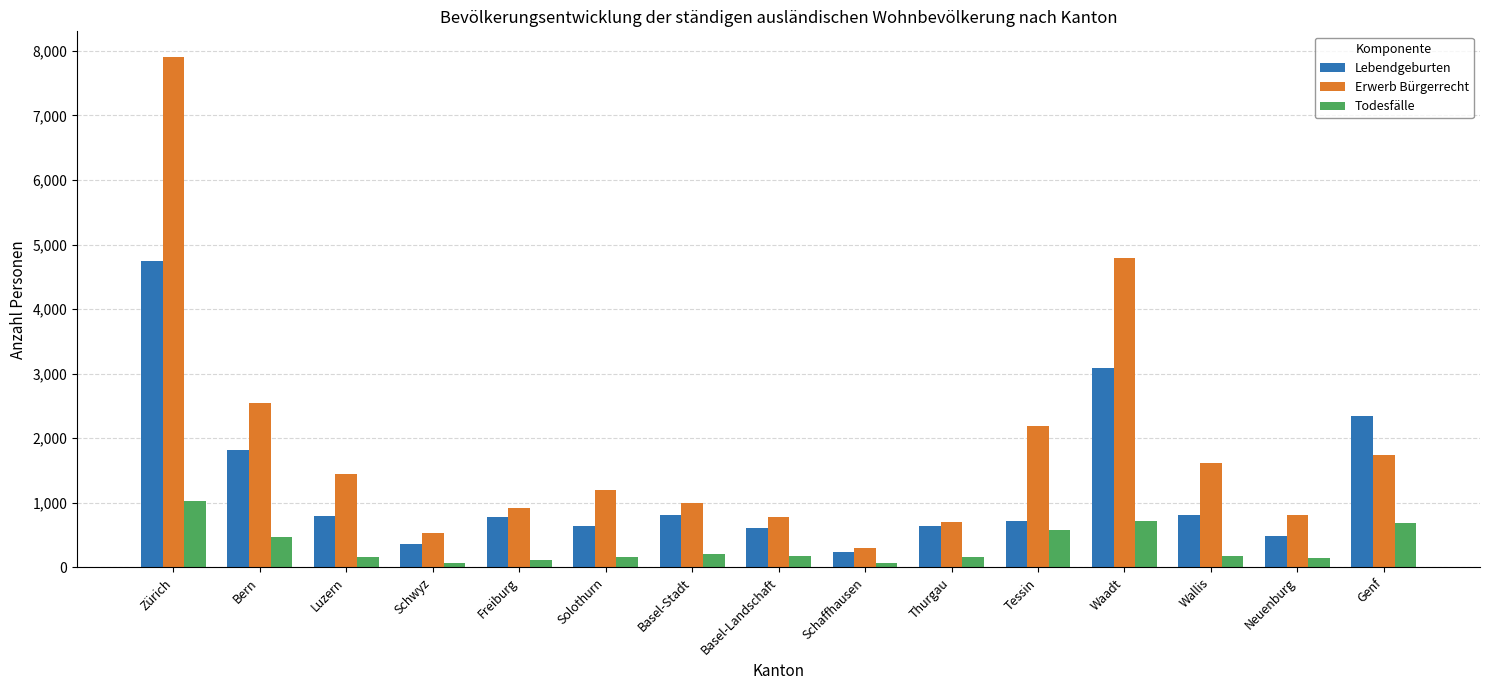

List the series in order of their peak value, lowest first.

Todesfälle, Lebendgeburten, Erwerb Bürgerrecht